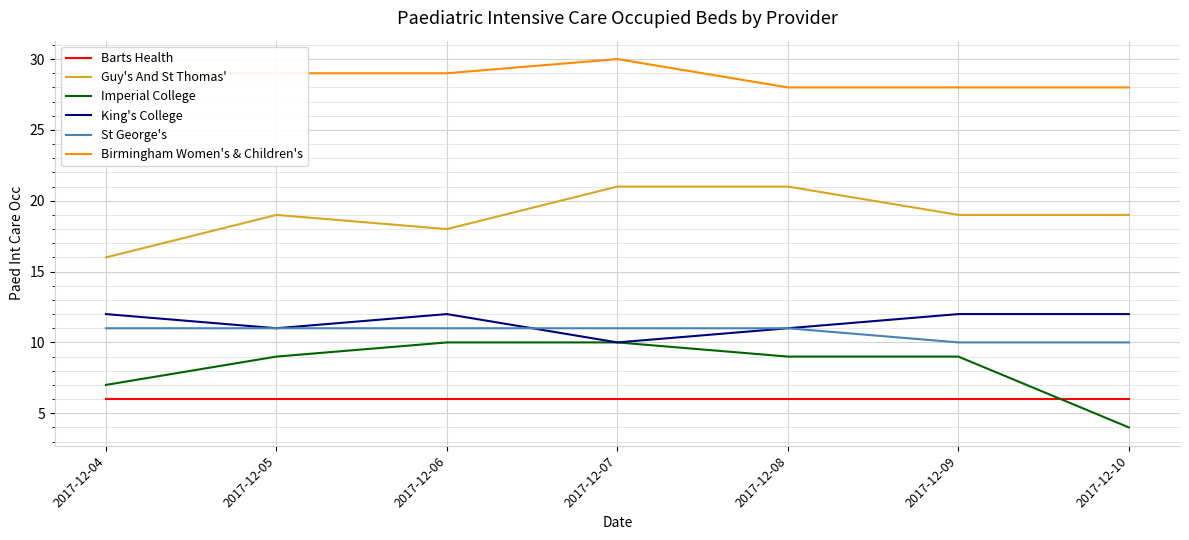

The value of St George's at 2017-12-07 is 11. True or false?

True